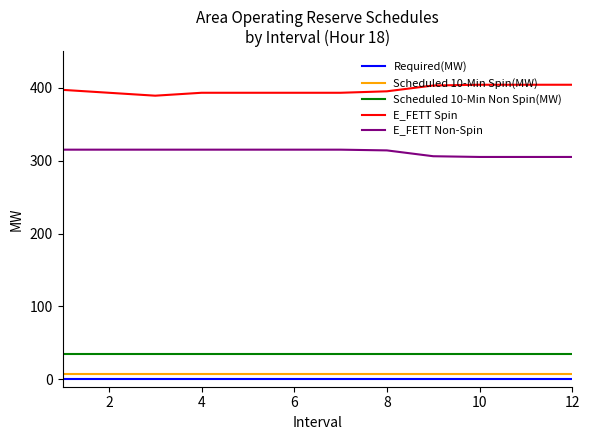

True or false: Required(MW) and Scheduled 10-Min Spin(MW) cross at least once.

False